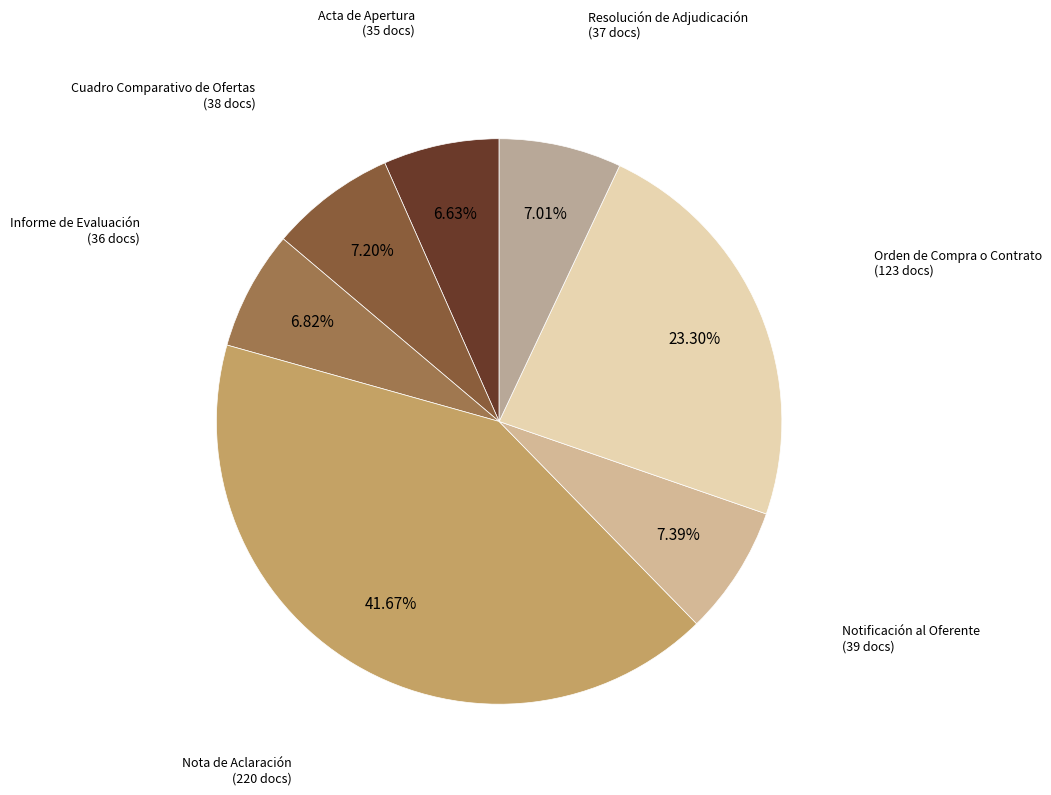

Which category has the smallest portion of the pie?

Acta de Apertura